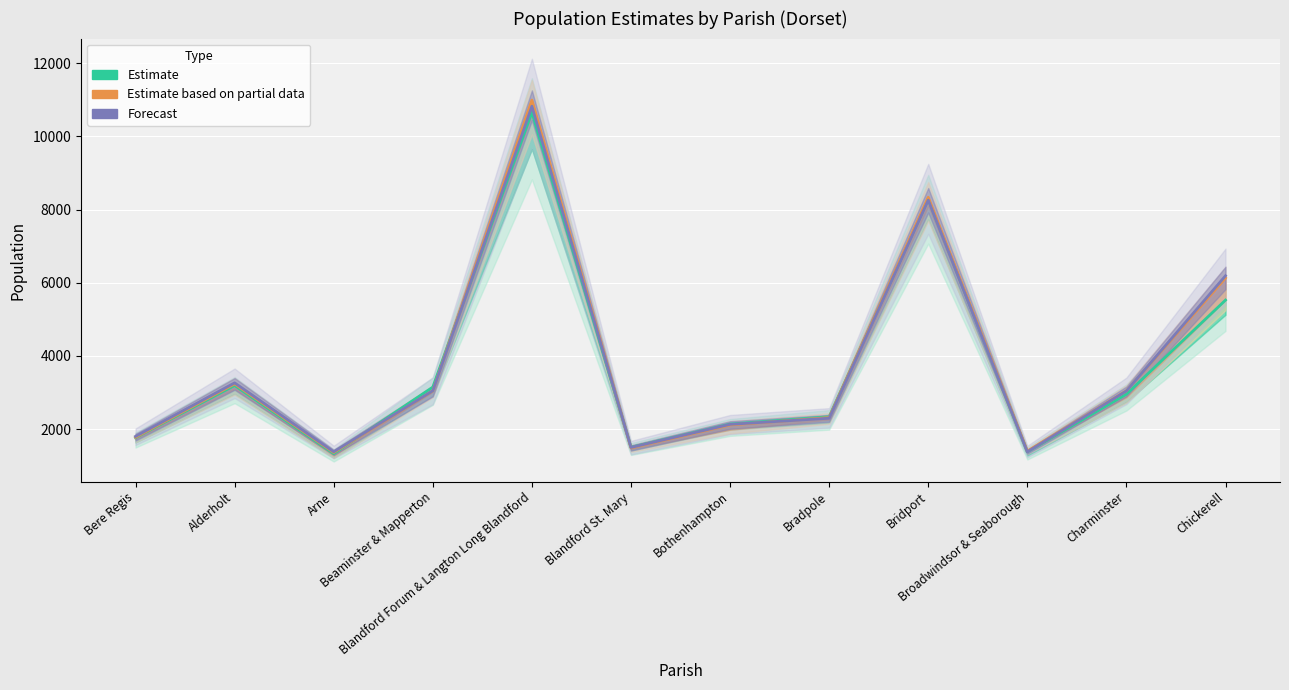

At which category is the sum across all series the highest?

Blandford Forum & Langton Long Blandford